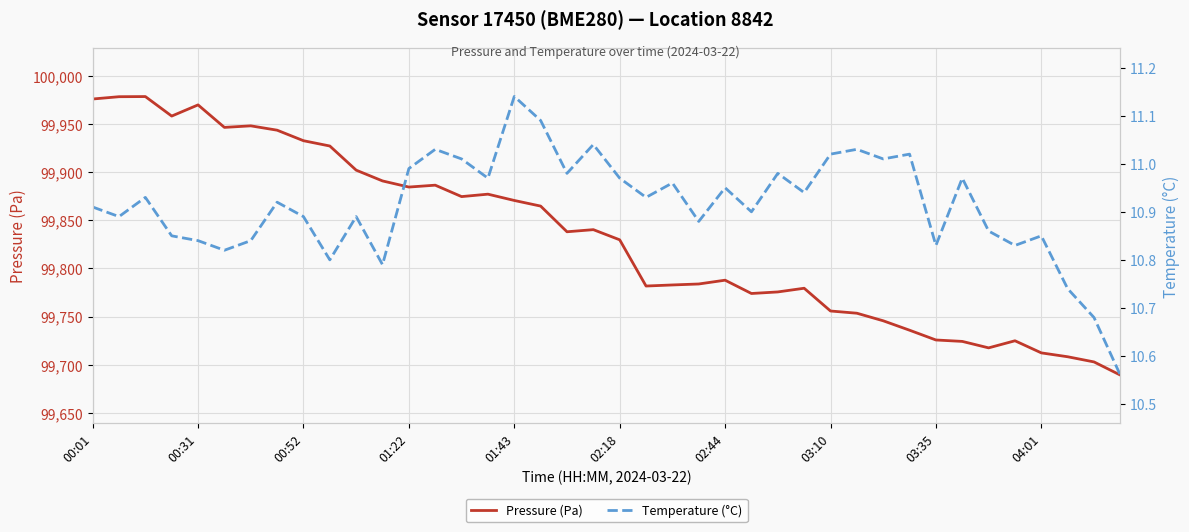

How many data points does each series have?

40